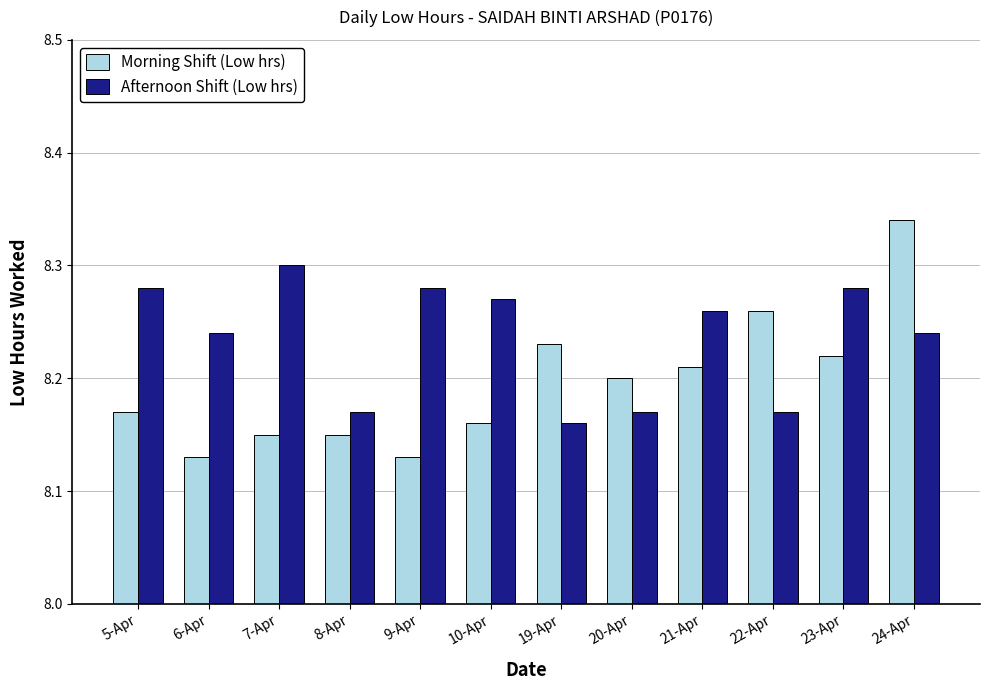

Is it true that Morning Shift (Low hrs) equals 8.3 at 24-Apr?

True